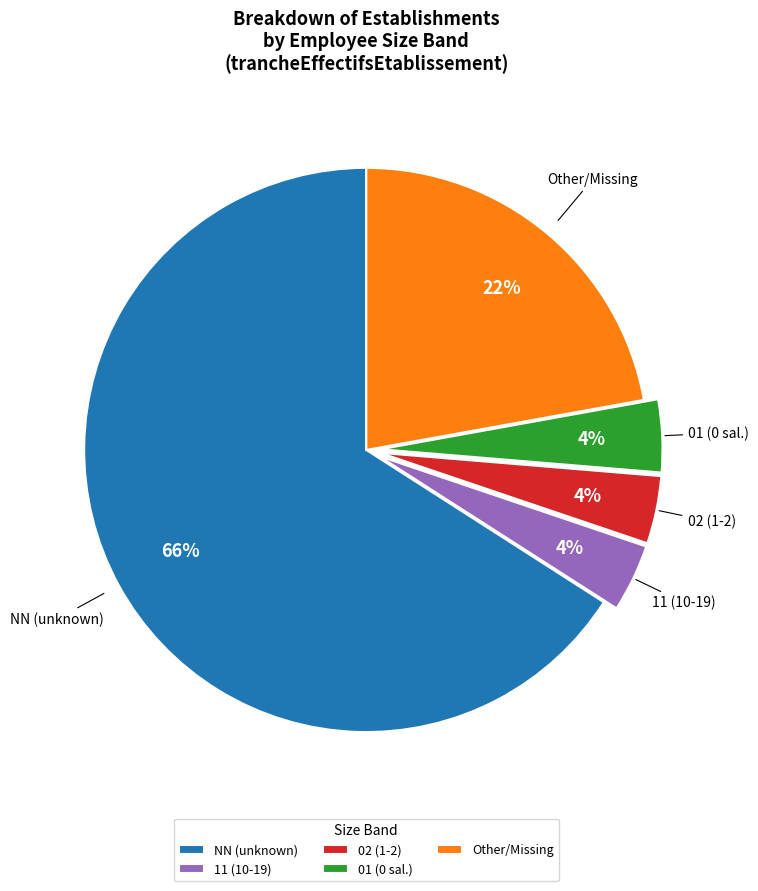

What percentage is the 01 (0 sal.) slice, to the nearest percent?

4%